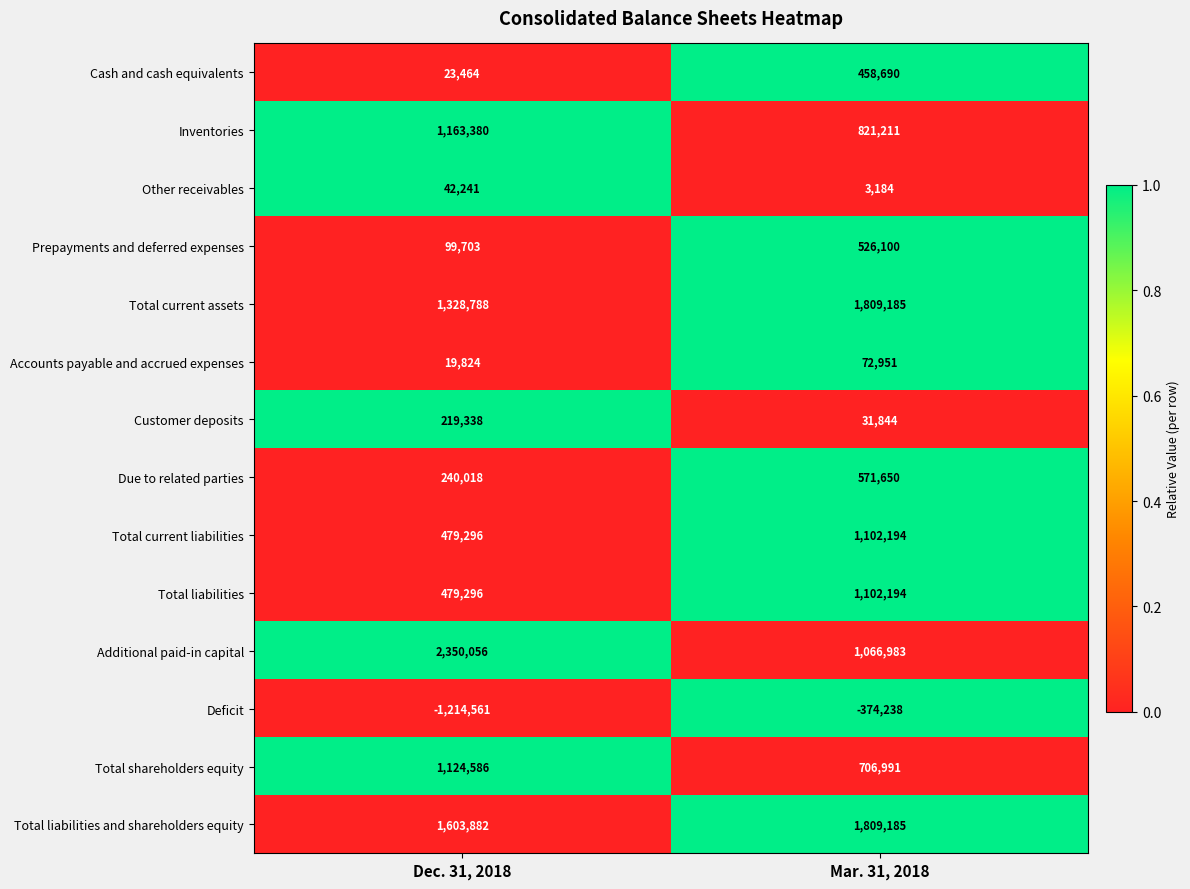

Reading left to right, what are all the values shown in this chart?

Cash and cash equivalents: 23464	458690
Inventories: 1163380	821211
Other receivables: 42241	3184
Prepayments and deferred expenses: 99703	526100
Total current assets: 1328788	1809185
Accounts payable and accrued expenses: 19824	72951
Customer deposits: 219338	31844
Due to related parties: 240018	571650
Total current liabilities: 479296	1102194
Total liabilities: 479296	1102194
Additional paid-in capital: 2350056	1066983
Deficit: -1214561	-374238
Total shareholders equity: 1124586	706991
Total liabilities and shareholders equity: 1603882	1809185